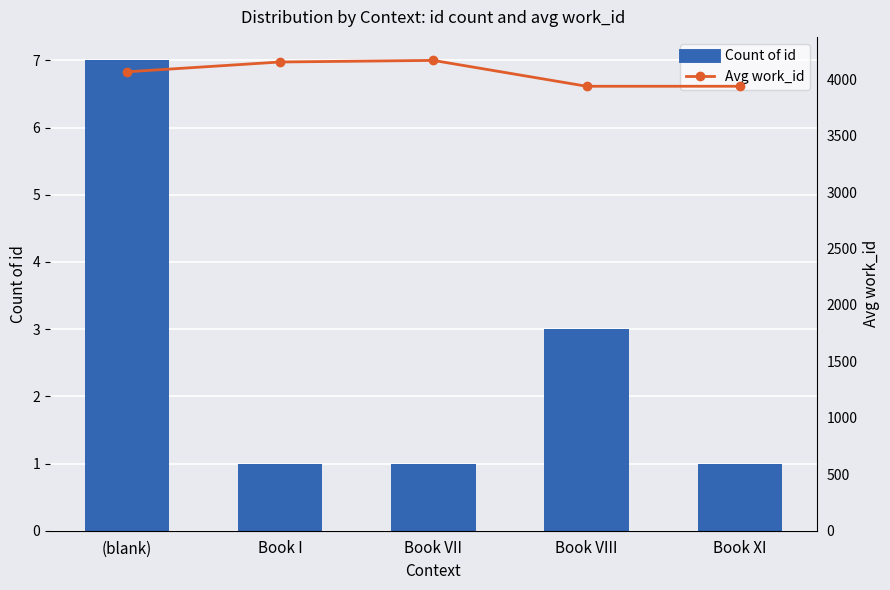

Which category has the lowest value across all series?

Book I